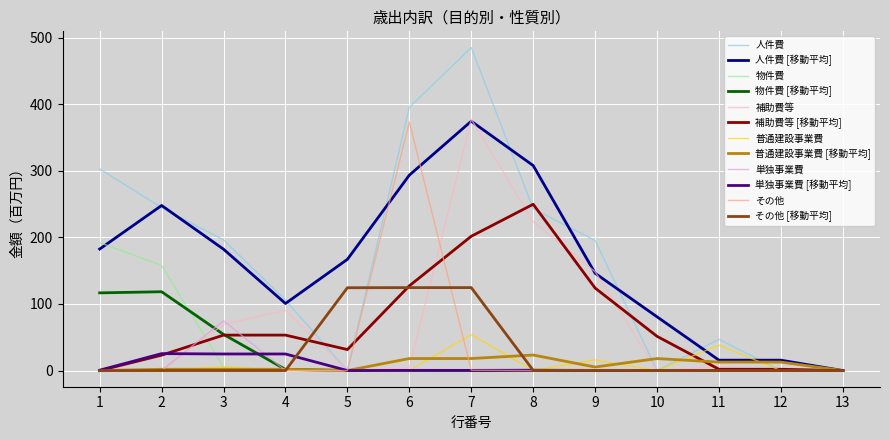

The 補助費等 series shows 5.8 at 11. True or false?

True